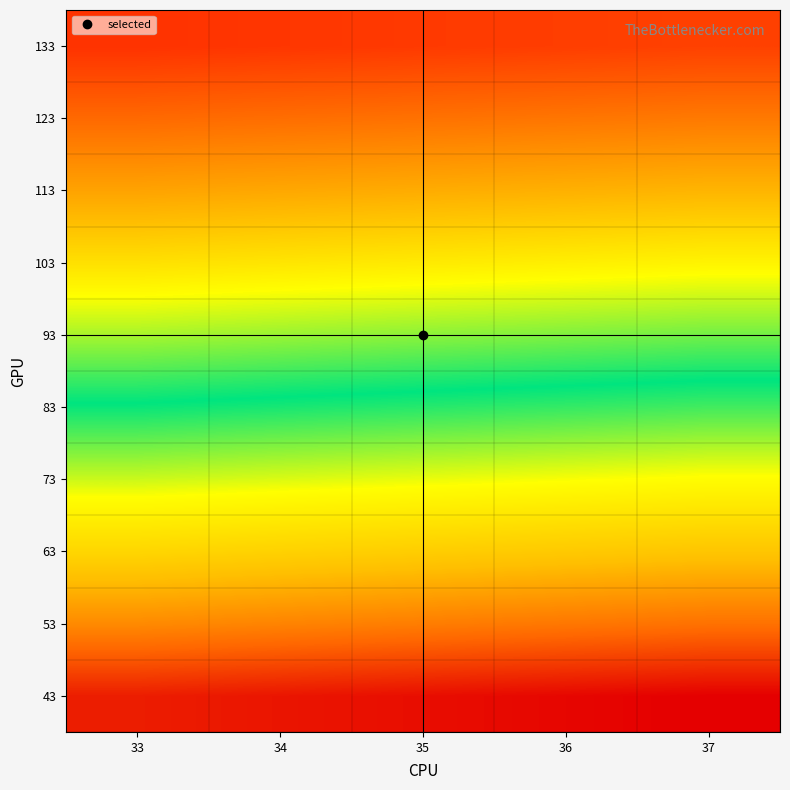

Reading left to right, list all the values displayed in this chart.

43: 33=0.1	34=0.1	35=0.1	36=0.1	37=0.1
53: 33=0.2	34=0.2	35=0.2	36=0.2	37=0.2
63: 33=0.3	34=0.3	35=0.3	36=0.3	37=0.3
73: 33=0.4	34=0.4	35=0.3	36=0.3	37=0.3
83: 33=0.4	34=0.4	35=0.4	36=0.4	37=0.4
93: 33=0.5	34=0.5	35=0.5	36=0.5	37=0.5
103: 33=0.6	34=0.5	35=0.5	36=0.5	37=0.5
113: 33=0.6	34=0.6	35=0.6	36=0.6	37=0.6
123: 33=0.7	34=0.7	35=0.7	36=0.6	37=0.6
133: 33=0.7	34=0.7	35=0.7	36=0.7	37=0.7